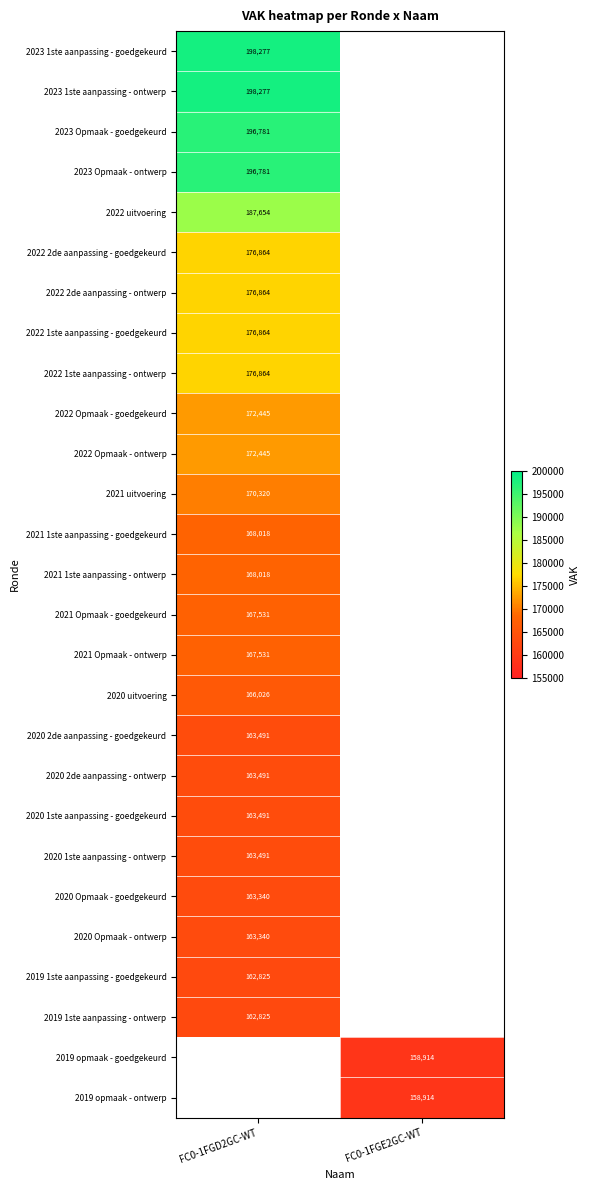

Is it true that 2021 1ste aanpassing - goedgekeurd equals 220197 at FC0-1FGD2GC-WT?

False